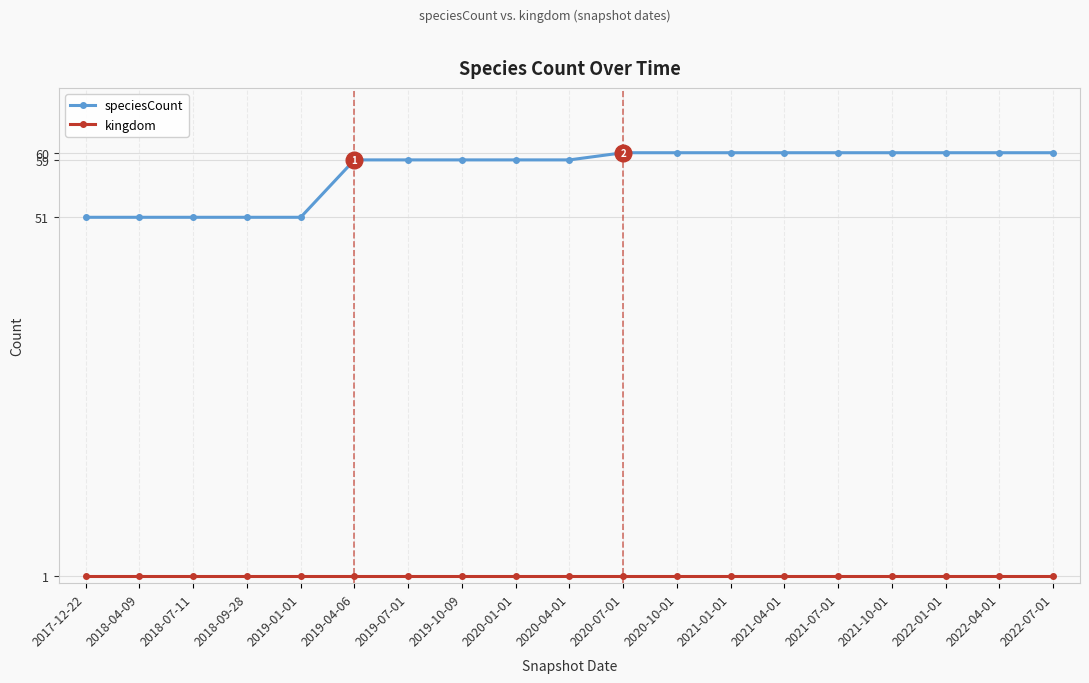

Reading left to right, list all the values displayed in this chart.

speciesCount: 51	51	51	51	51	59	59	59	59	59	60	60	60	60	60	60	60	60	60
kingdom: 1	1	1	1	1	1	1	1	1	1	1	1	1	1	1	1	1	1	1